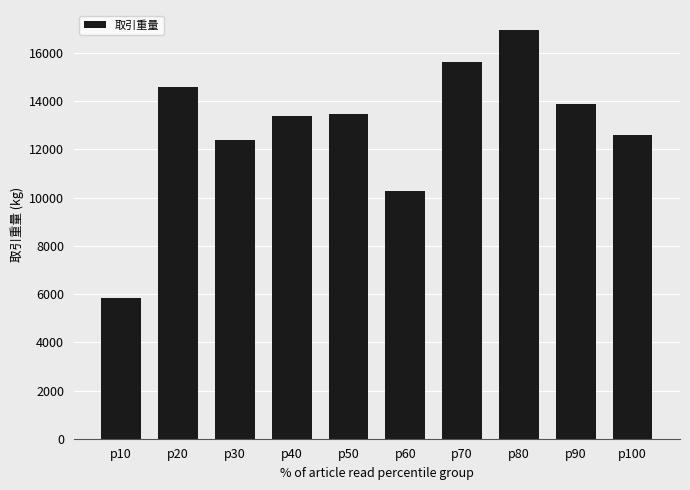

What is the minimum value shown in the chart?

5837